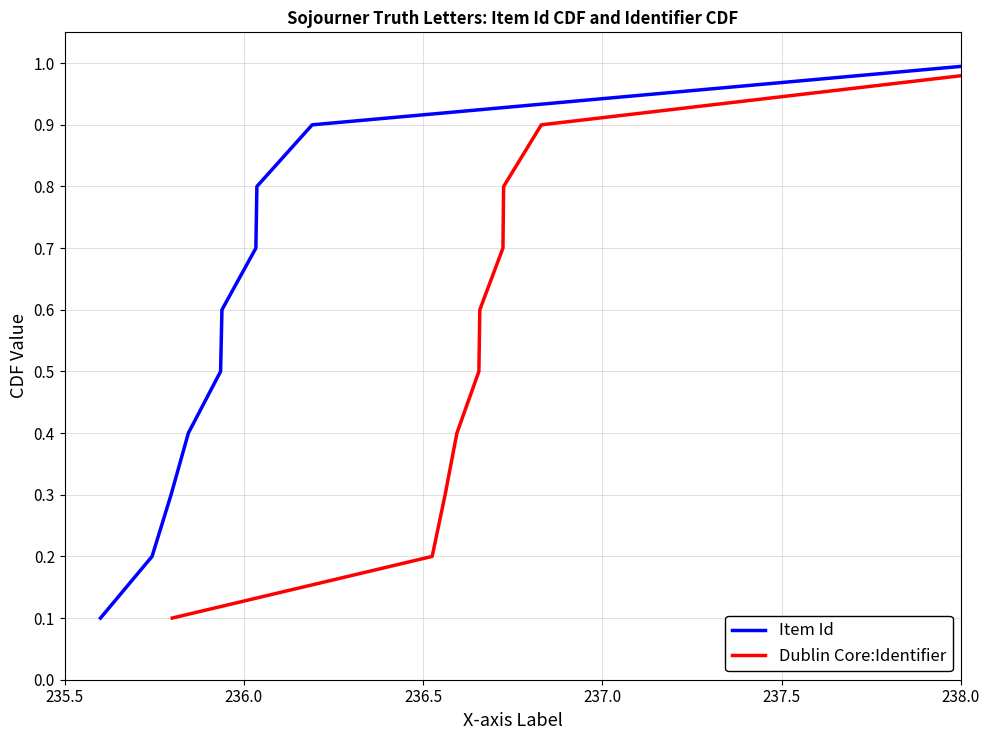

True or false: Item Id and Dublin Core:Identifier intersect in this chart.

False